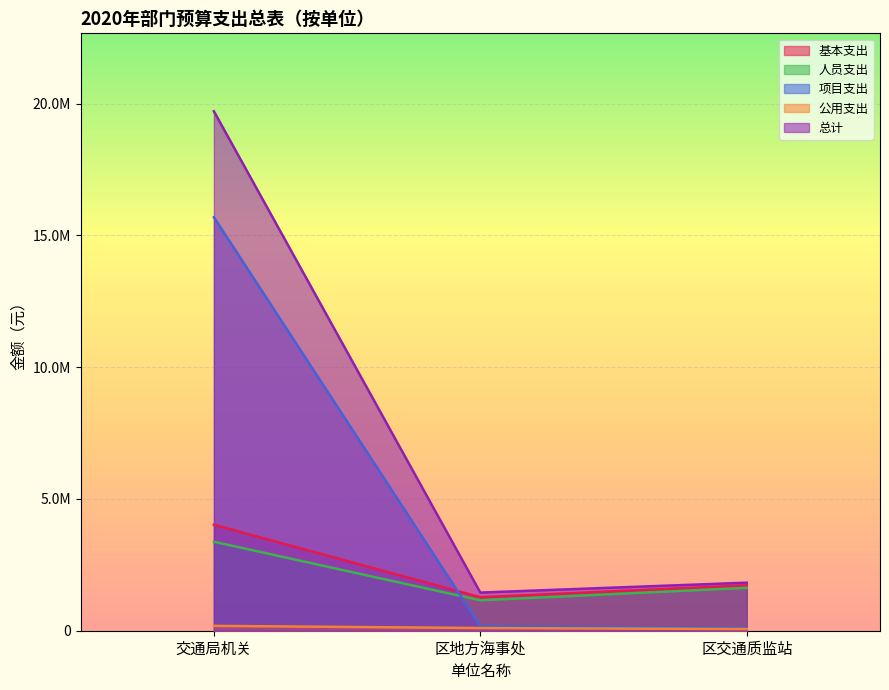

Which series has the widest spread of values?

总计